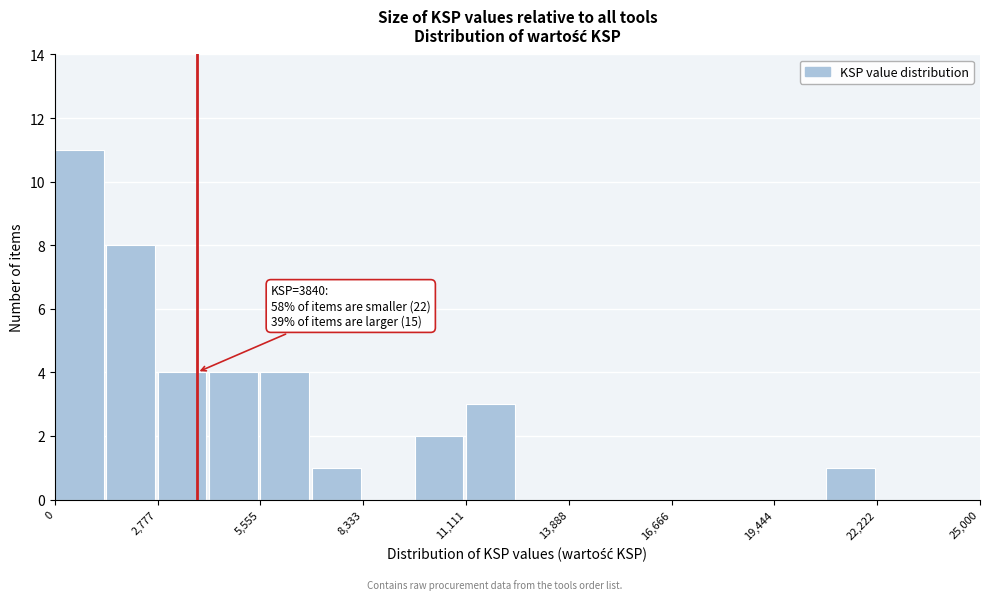

Read against the x-axis, roughly where is the centre of the tallest bar?

500